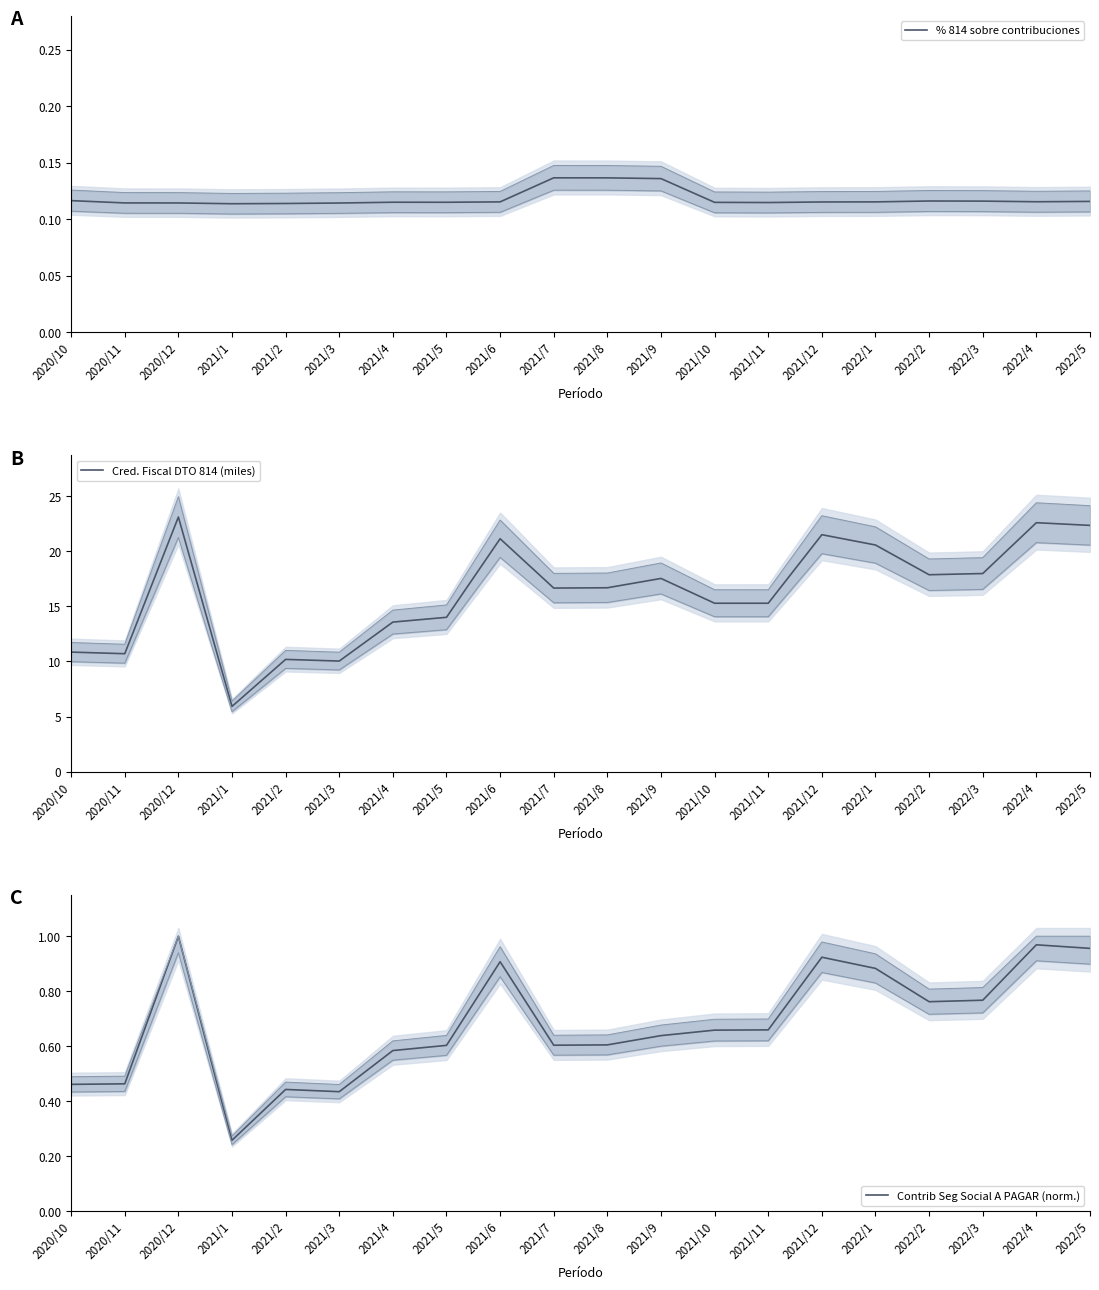

Rank the series by their maximum value, from highest to lowest.

Cred. Fiscal DTO 814 (miles), Contrib Seg Social A PAGAR (norm.), % 814 sobre contribuciones